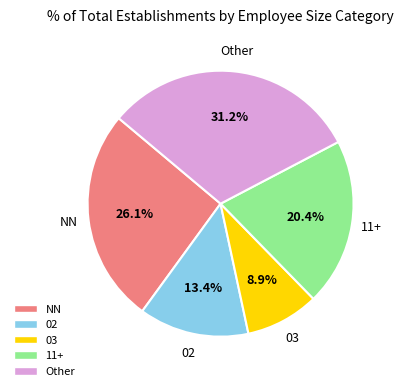

How many slices are in this pie chart?

5